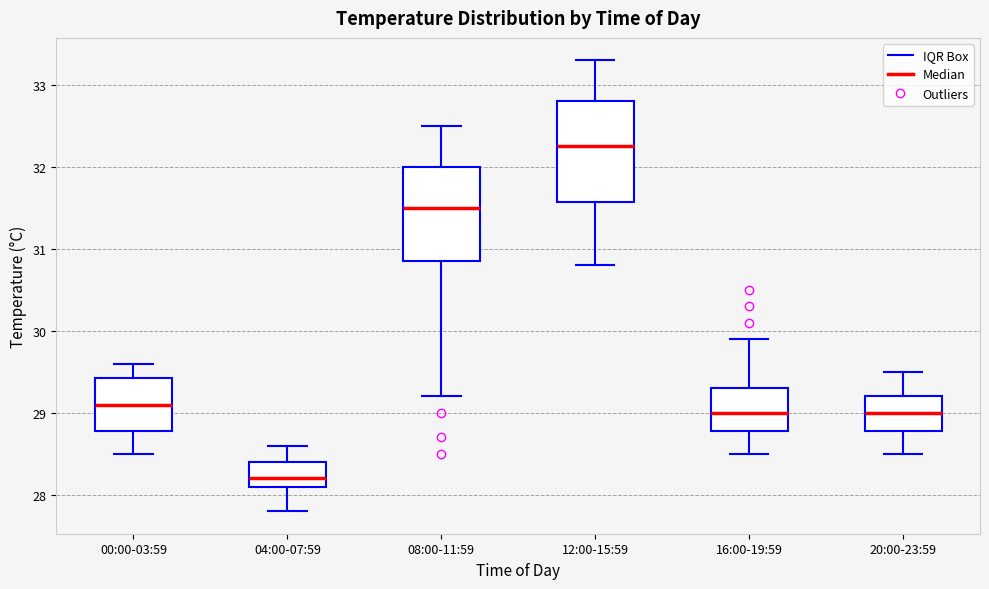

Where does the upper whisker of the box for 16:00-19:59 end on the y-axis? The values are not printed on the chart, so give them approximately, as read against the axis.

29.9